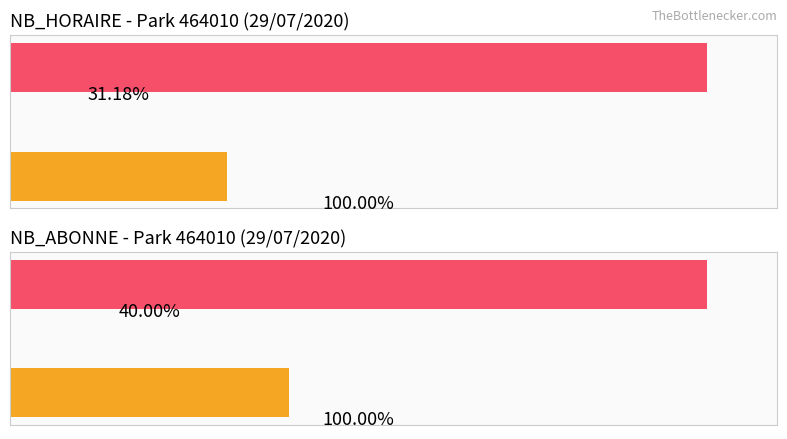

How many bars are there in each group?

2